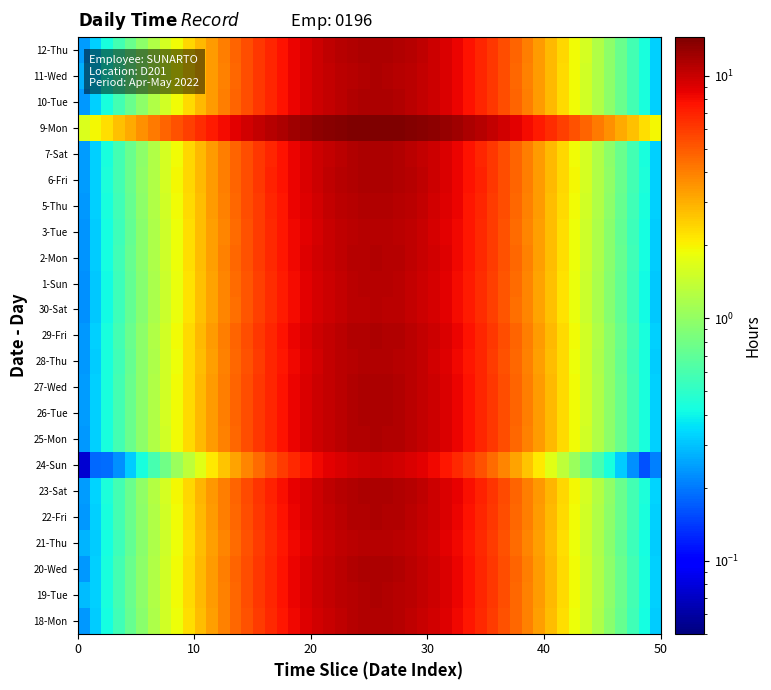

What is the highest value of the 30-Sat series?

10.8